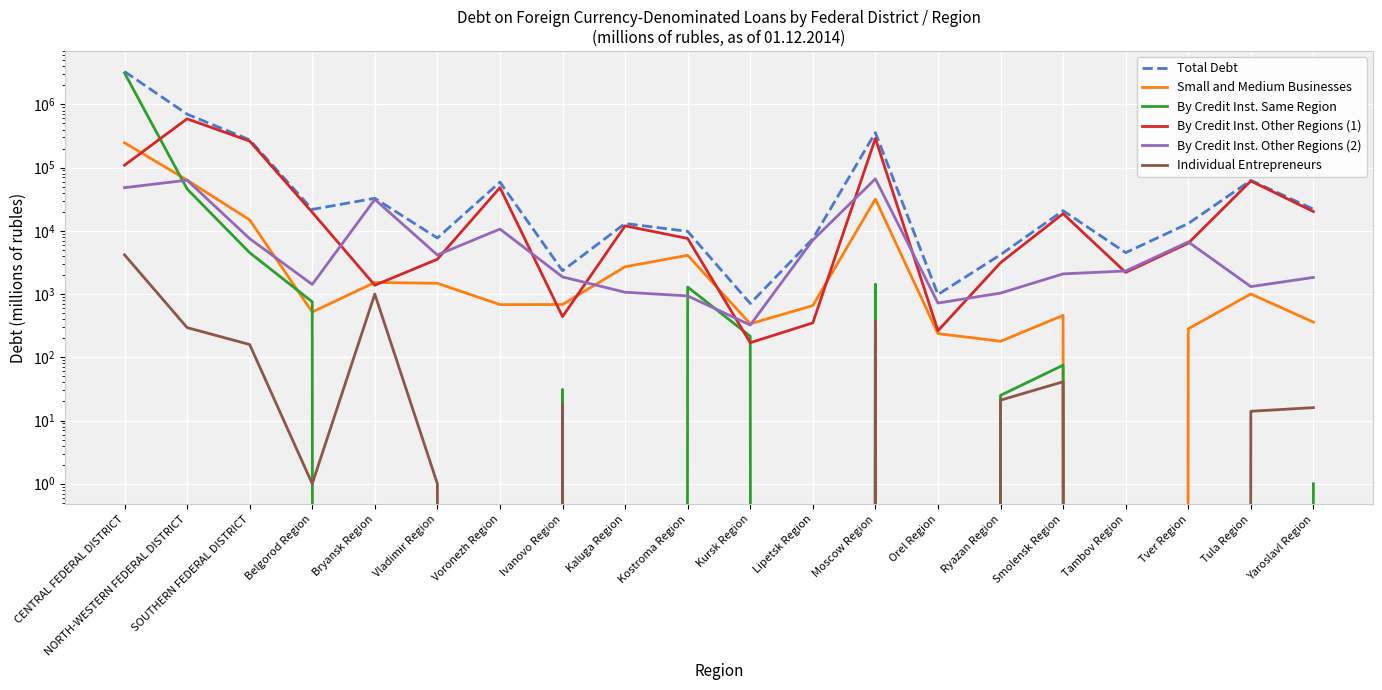

Where do By Credit Inst. Other Regions (2) and Small and Medium Businesses first cross each other?

SOUTHERN FEDERAL DISTRICT and Belgorod Region